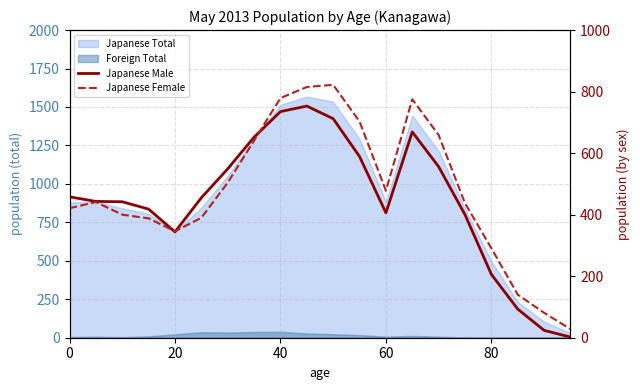

What is the average value of the Japanese Male series?

445